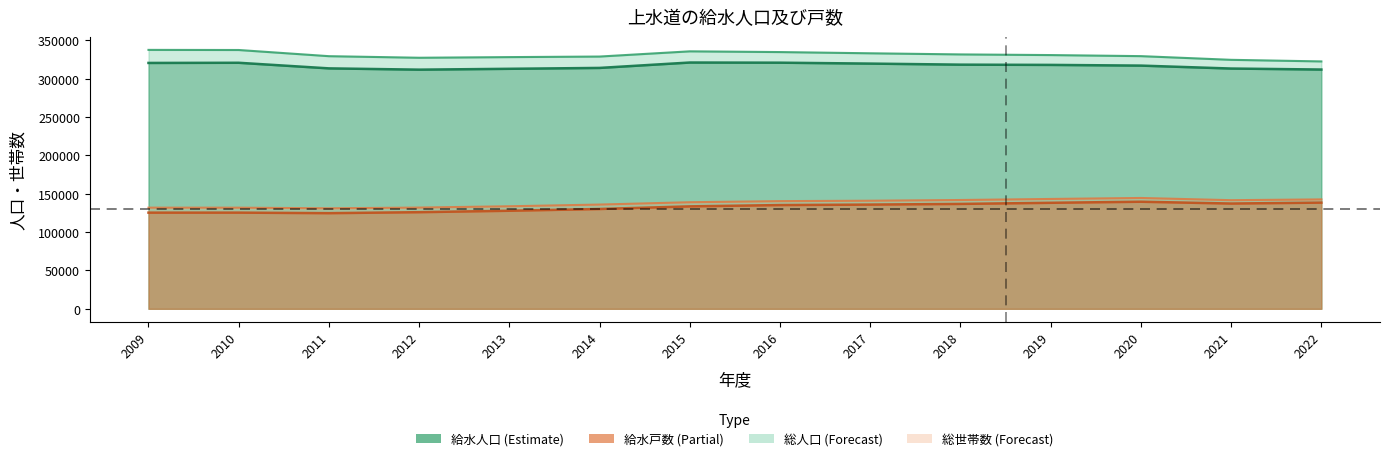

Which series has the largest range (max minus min)?

総人口